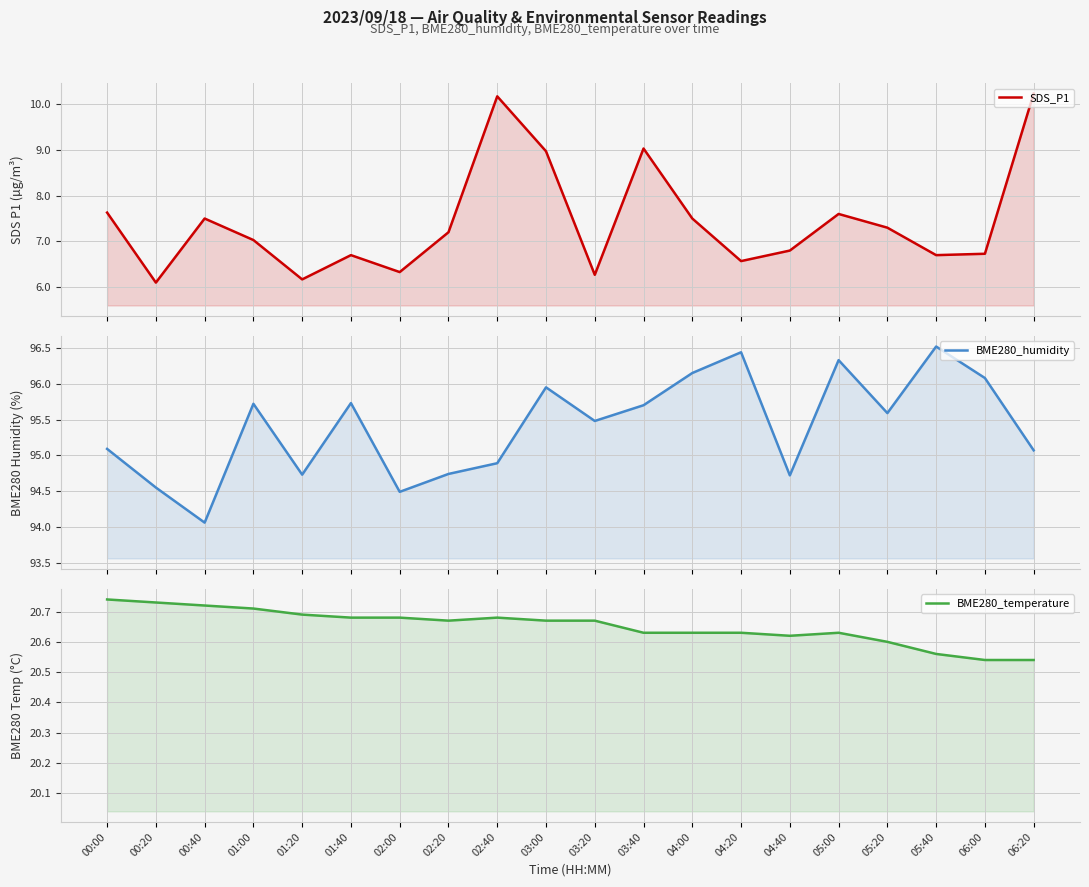

True or false: SDS_P1 and BME280_temperature cross at least once.

False